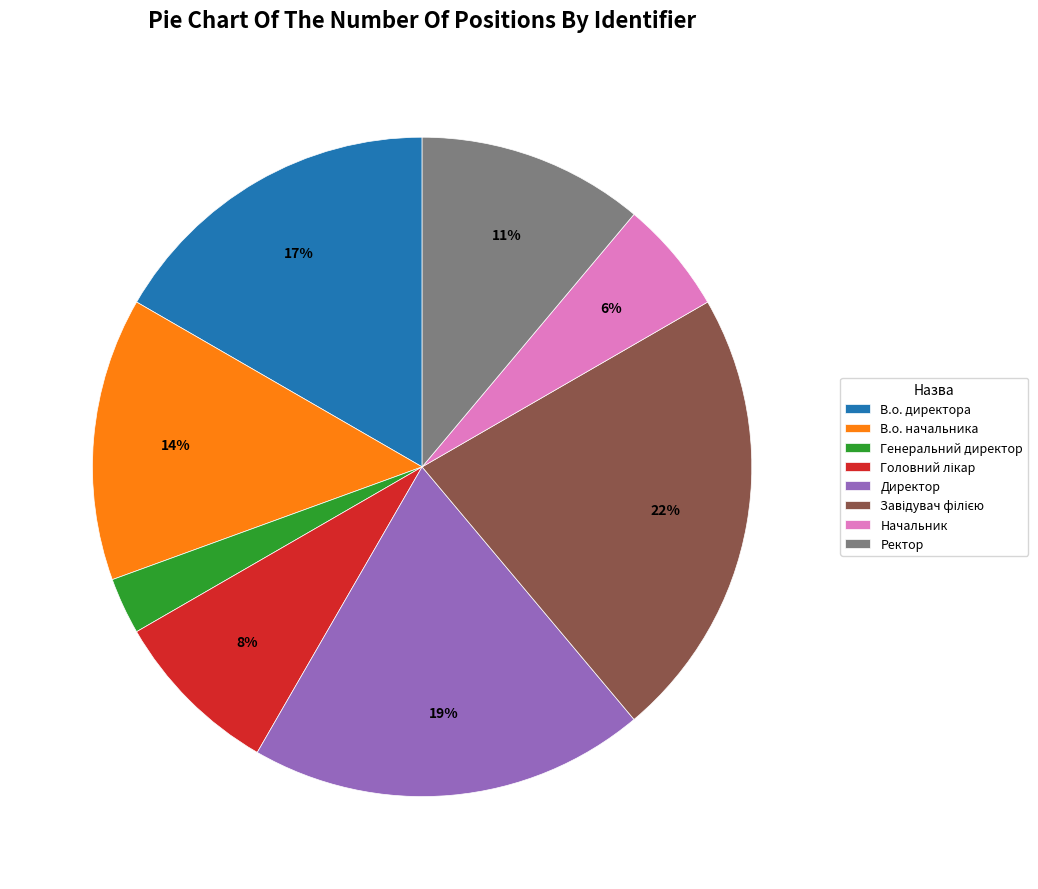

Does Начальник represent more than half of the total?

No